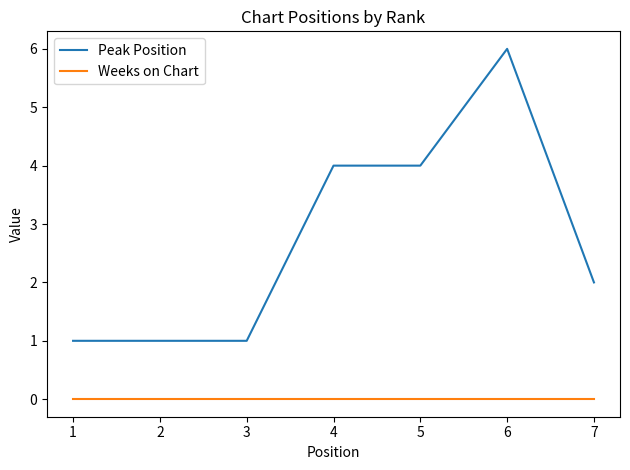

What are all the series names shown in the legend?

Peak Position, Weeks on Chart